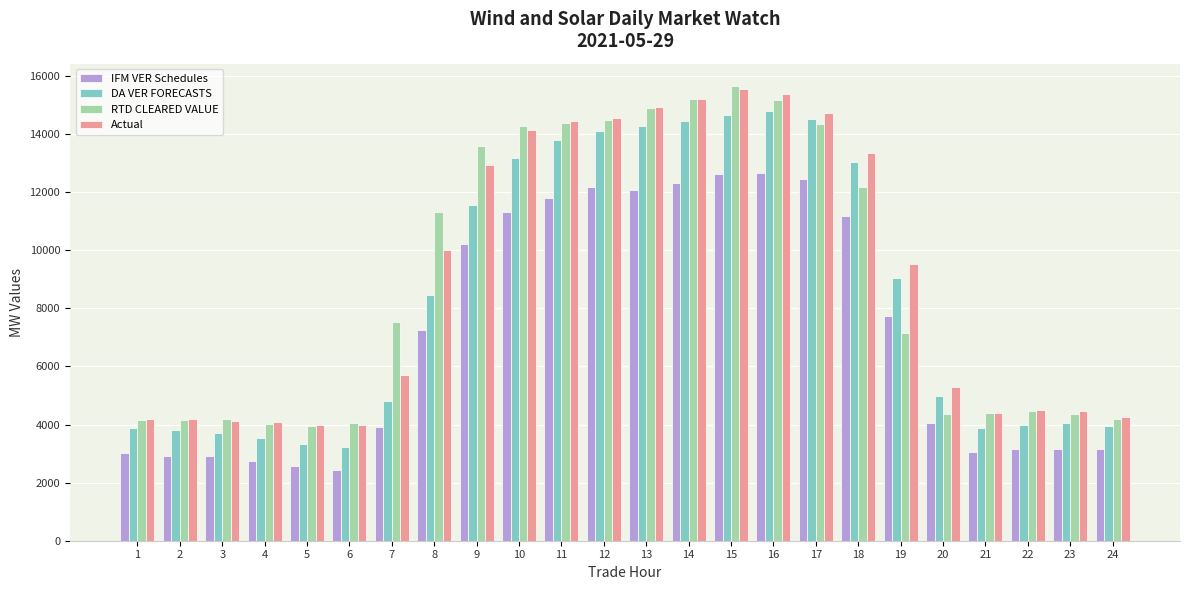

What is the minimum value for RTD CLEARED VALUE?

3962.3